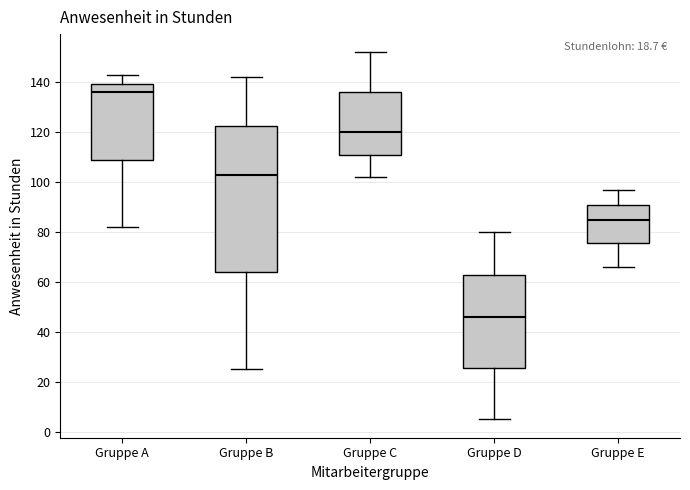

Comparing the boxes themselves (not the whiskers), which one is the tallest?

Gruppe B